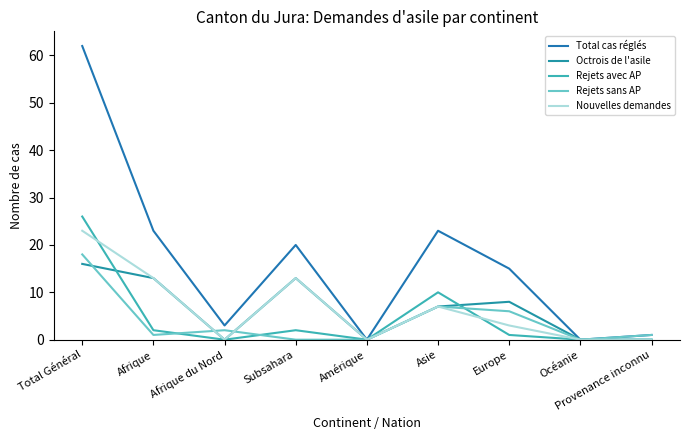

At which category is the sum across all series the highest?

Total Général